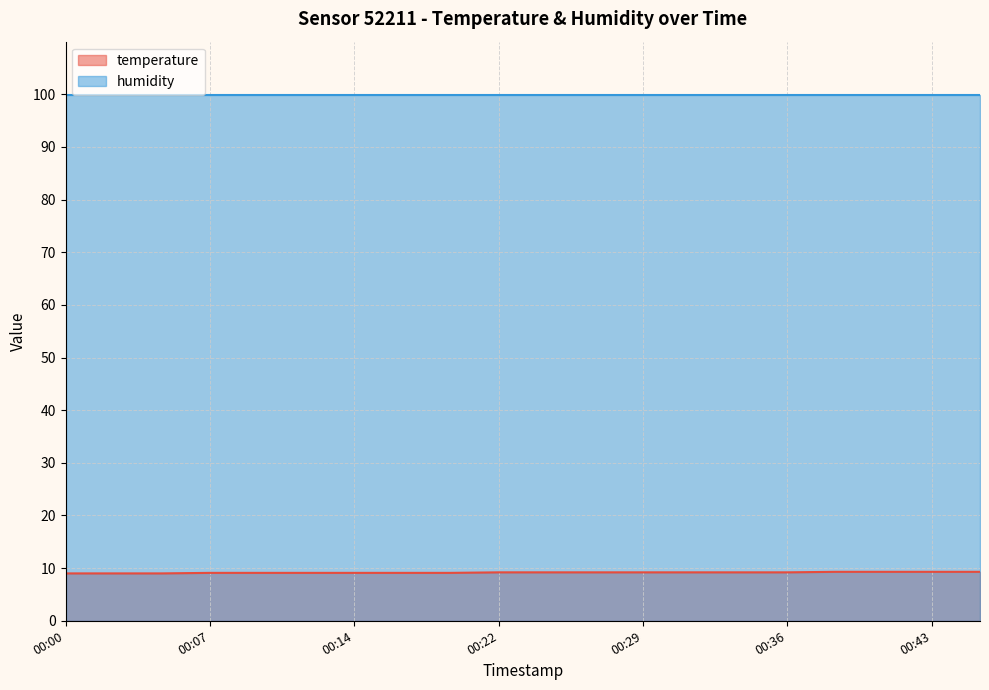

The chart shows a value of 4.8 at 00:34. True or false?

False